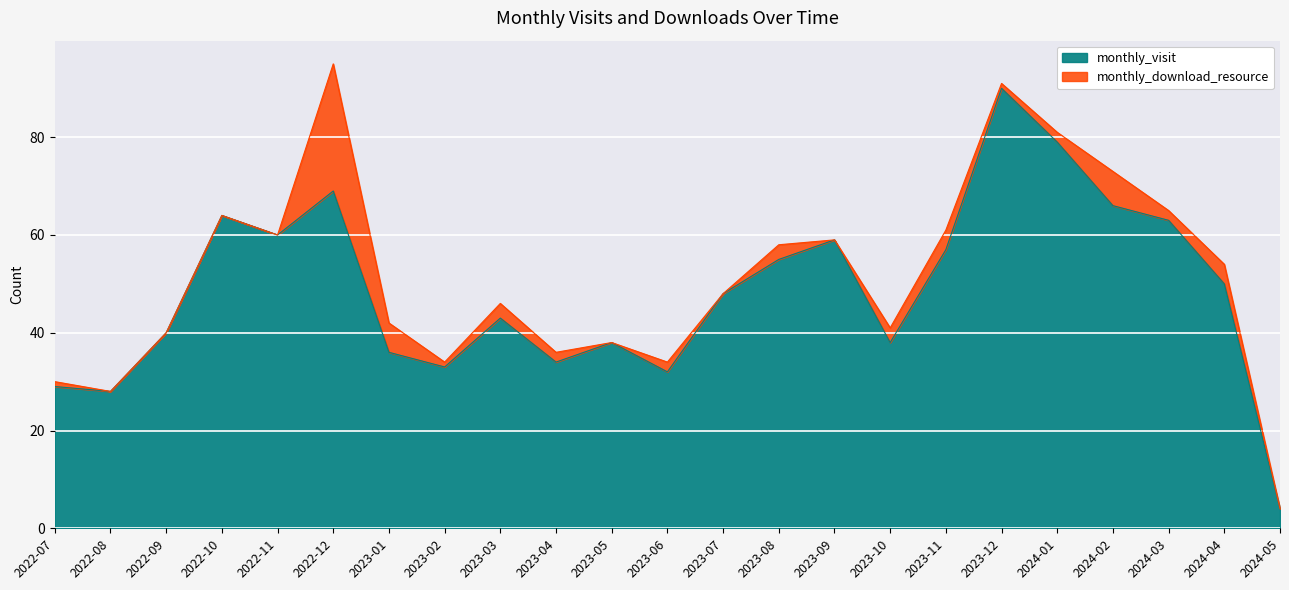

Reading left to right, list all the values displayed in this chart.

29	28	40	64	60	69	36	33	43	34	38	32	48	55	59	38	57	90	79	66	63	50	4